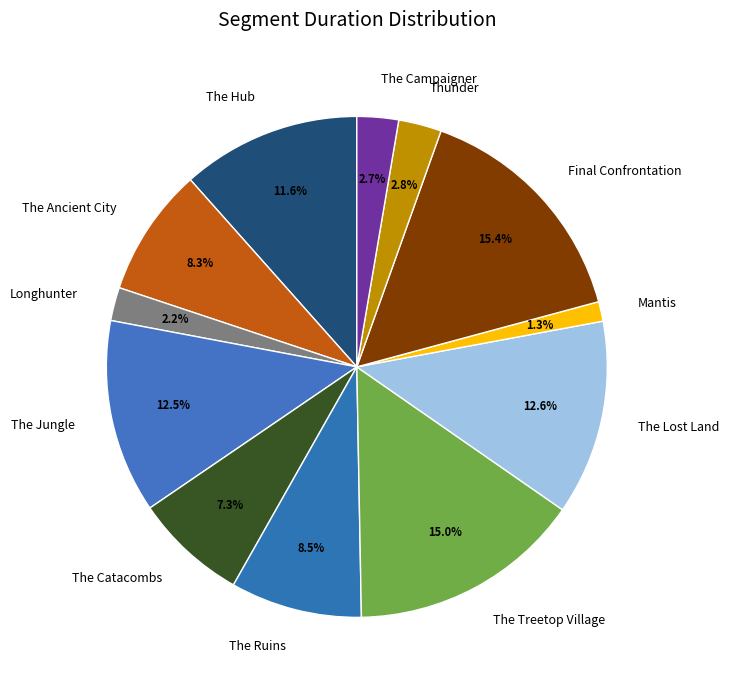

Does The Jungle represent more than half of the total?

No